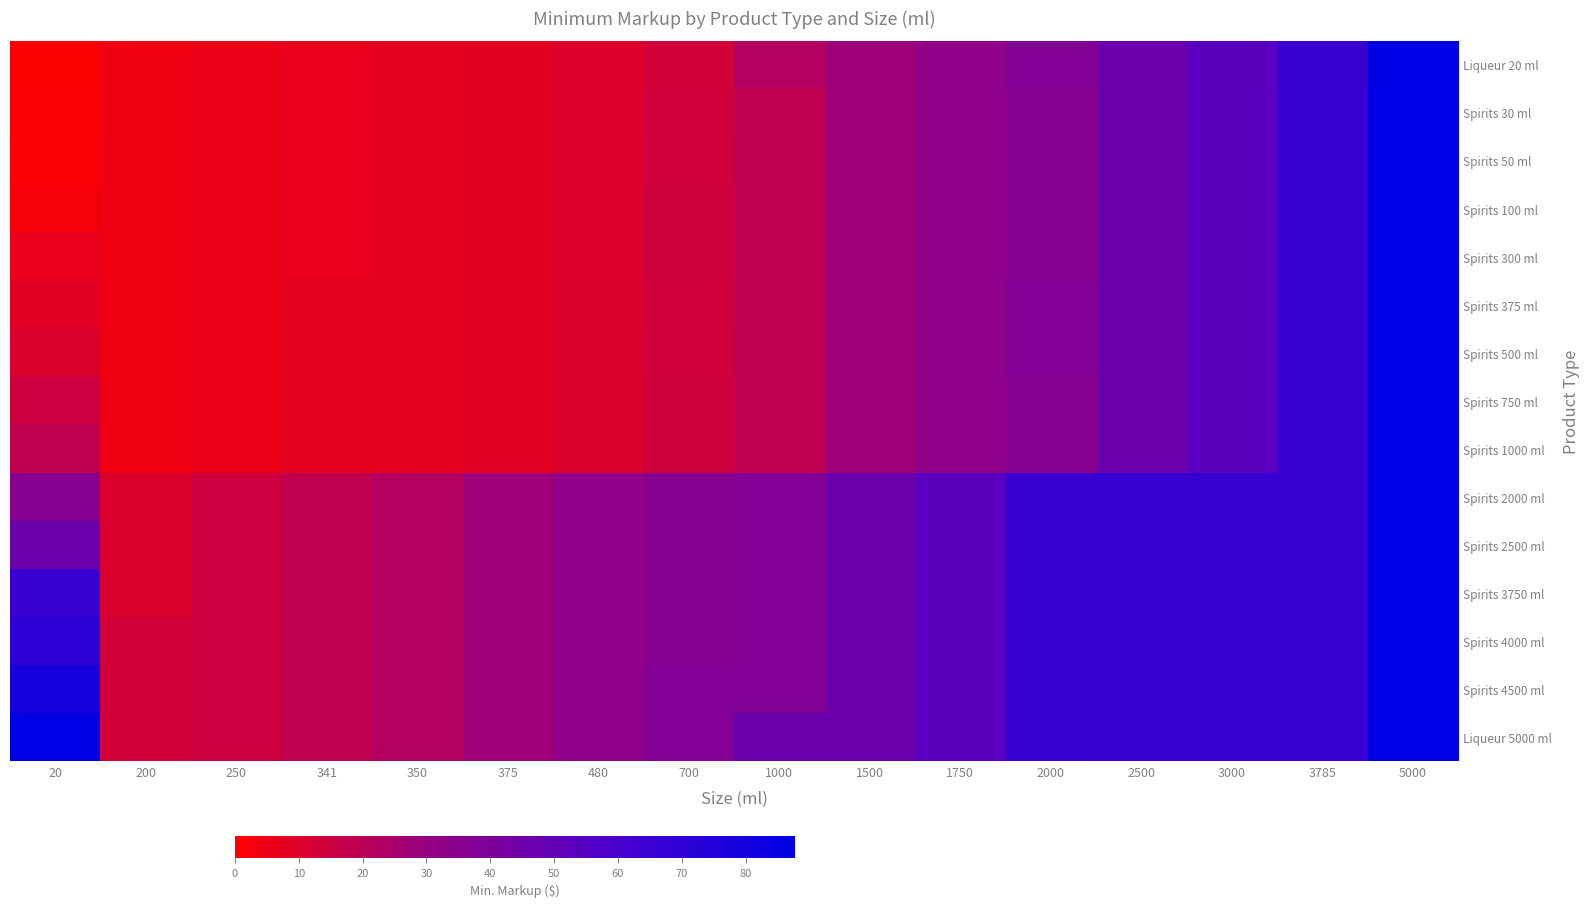

At 20, list the series in order from largest to smallest.

Liqueur 5000 ml, Spirits 4500 ml, Spirits 4000 ml, Spirits 3750 ml, Spirits 2500 ml, Spirits 2000 ml, Spirits 1000 ml, Spirits 750 ml, Spirits 500 ml, Spirits 375 ml, Spirits 300 ml, Spirits 100 ml, Spirits 50 ml, Spirits 30 ml, Liqueur 20 ml